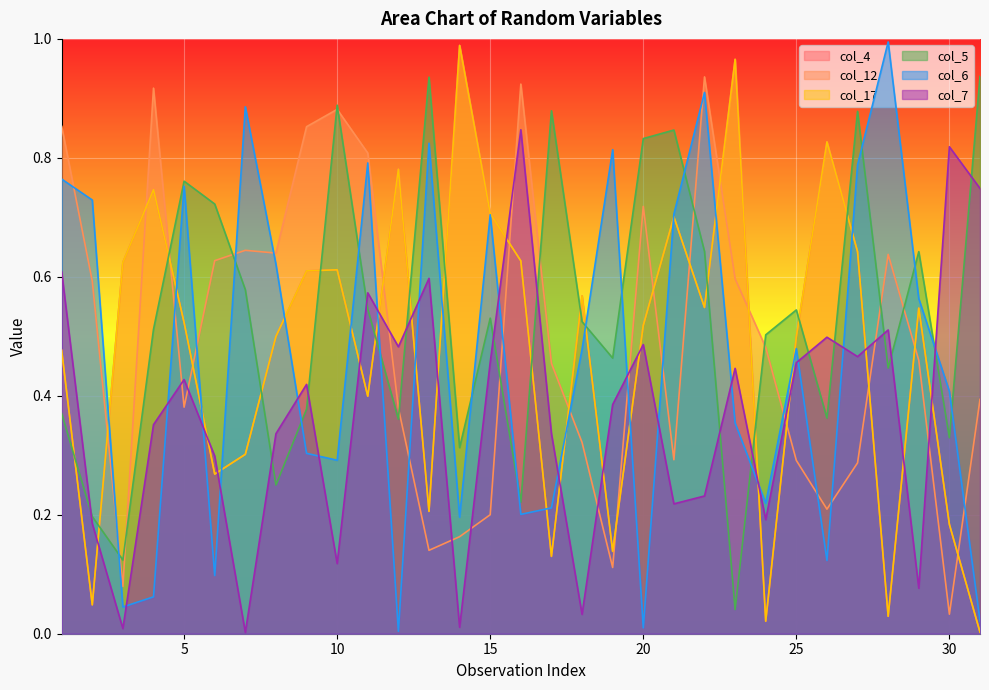

At which category is the sum across all series the highest?

22